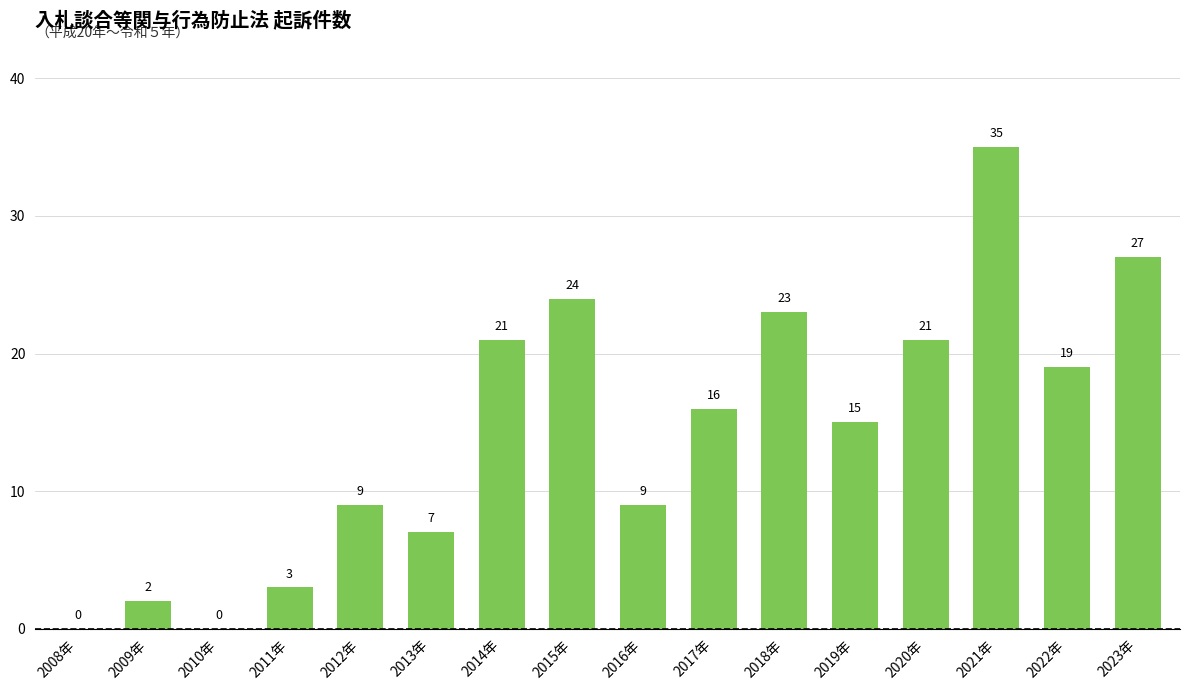

What is the approximate value at 2015年, to the nearest 5?

25